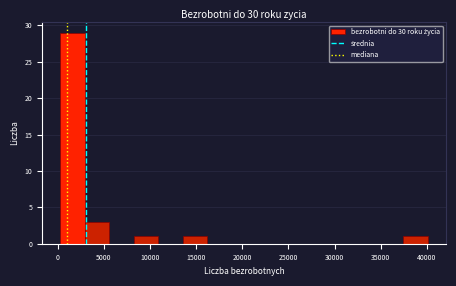

Which range on the x-axis has the tallest bar?

500 to 3000